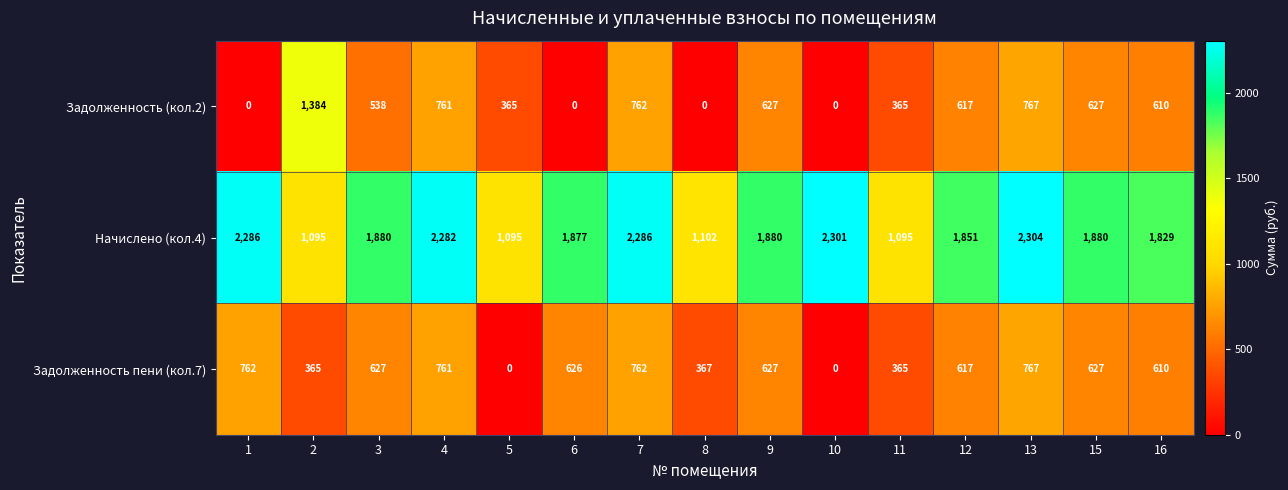

Which series has the widest spread of values?

Задолженность (кол.2)